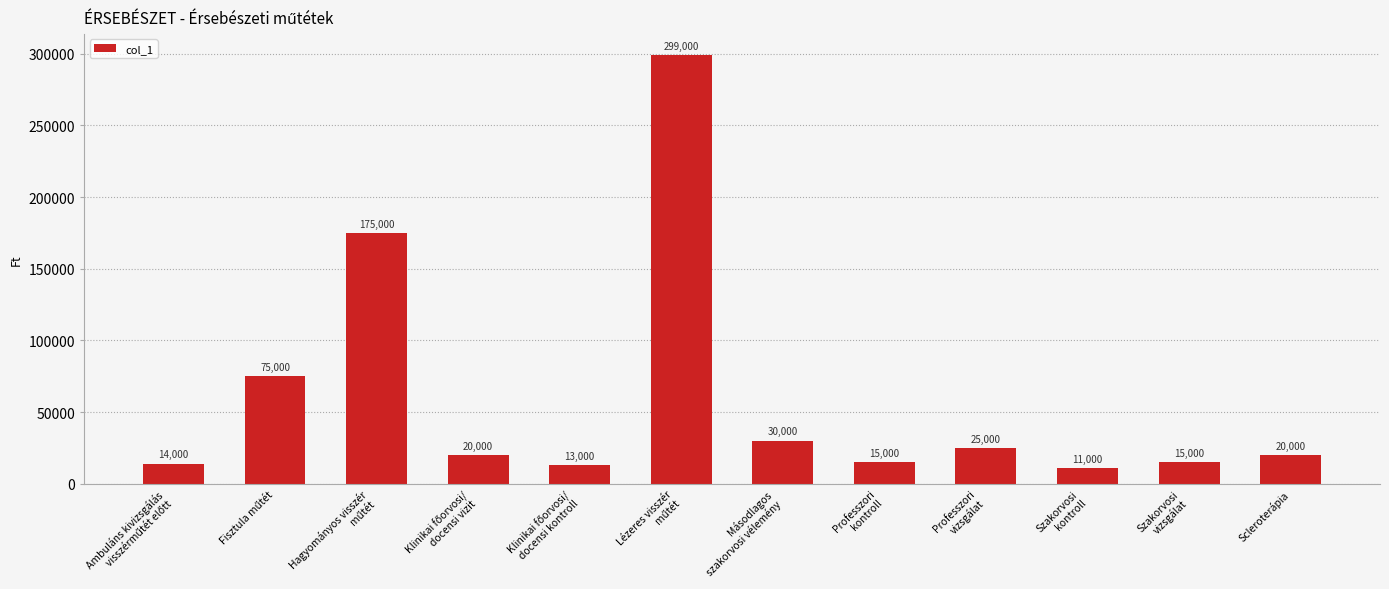

The chart shows a value of 15000 at Szakorvosi
vizsgálat. True or false?

True